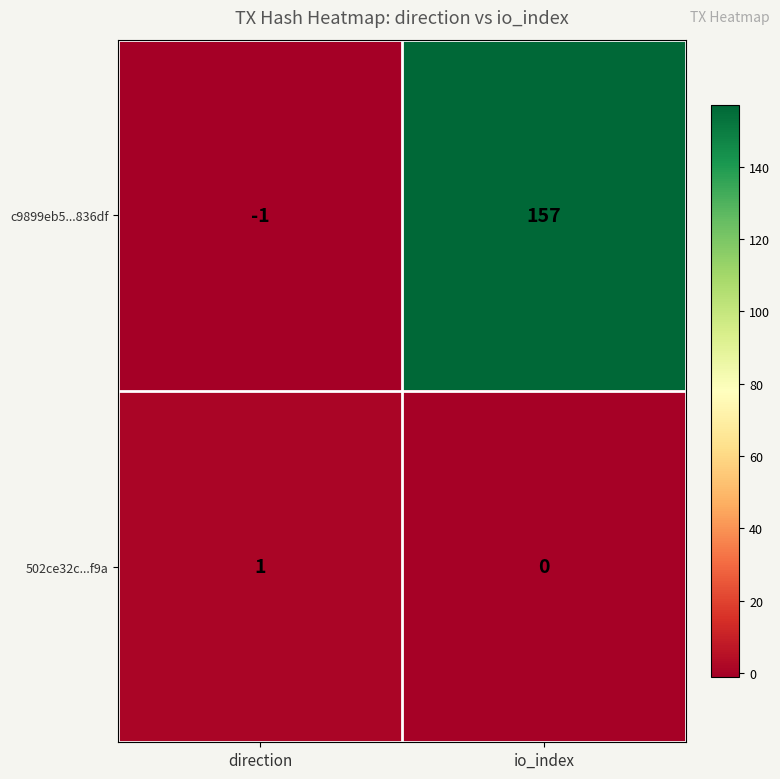

Which category has the highest value across all series?

io_index